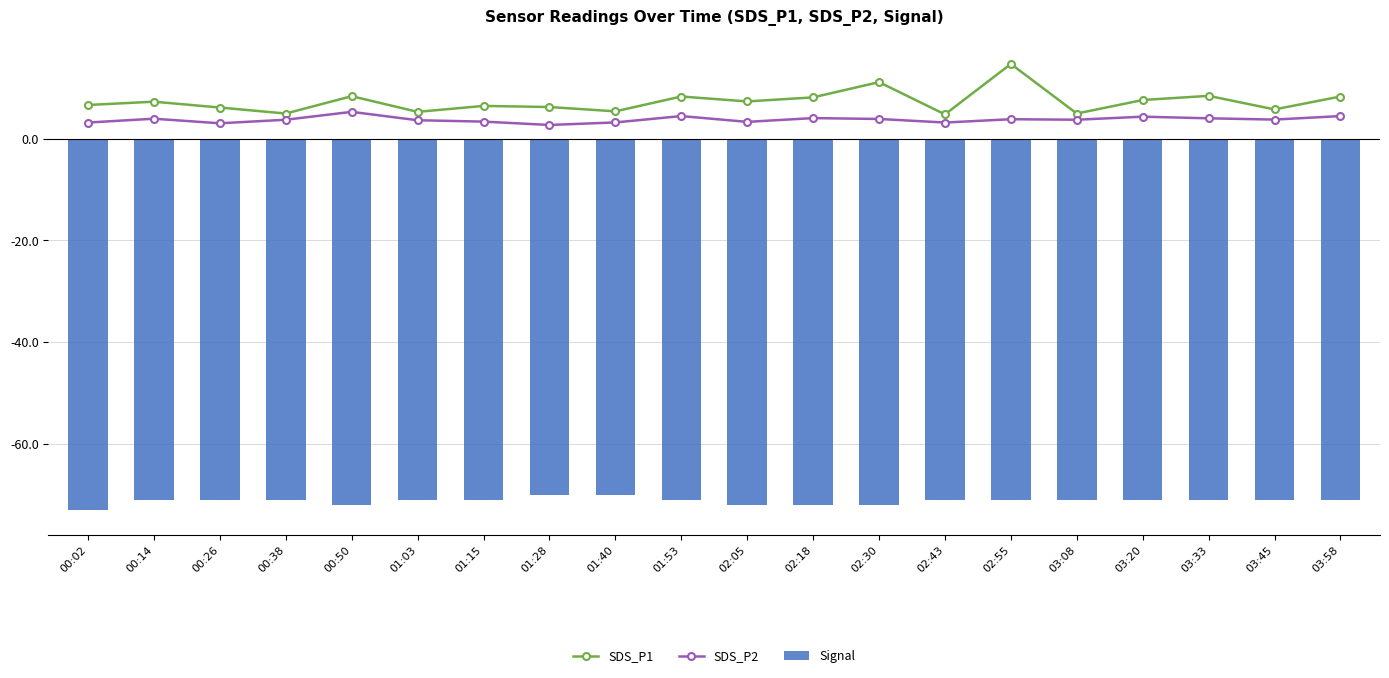

At which category is the sum across all series the highest?

02:55